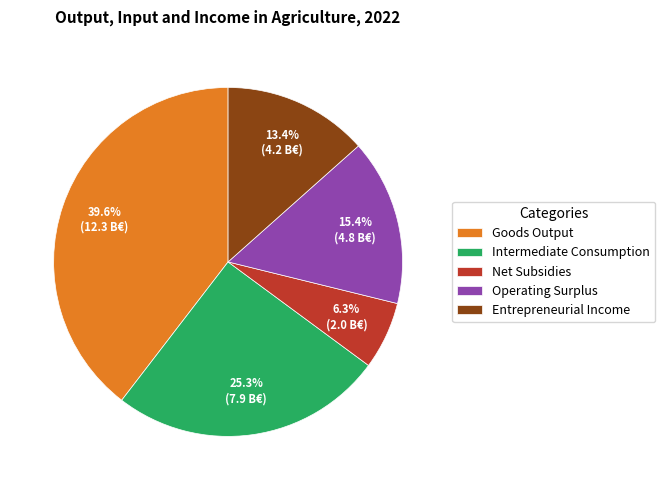

Does Entrepreneurial Income account for over 50% of the chart?

No